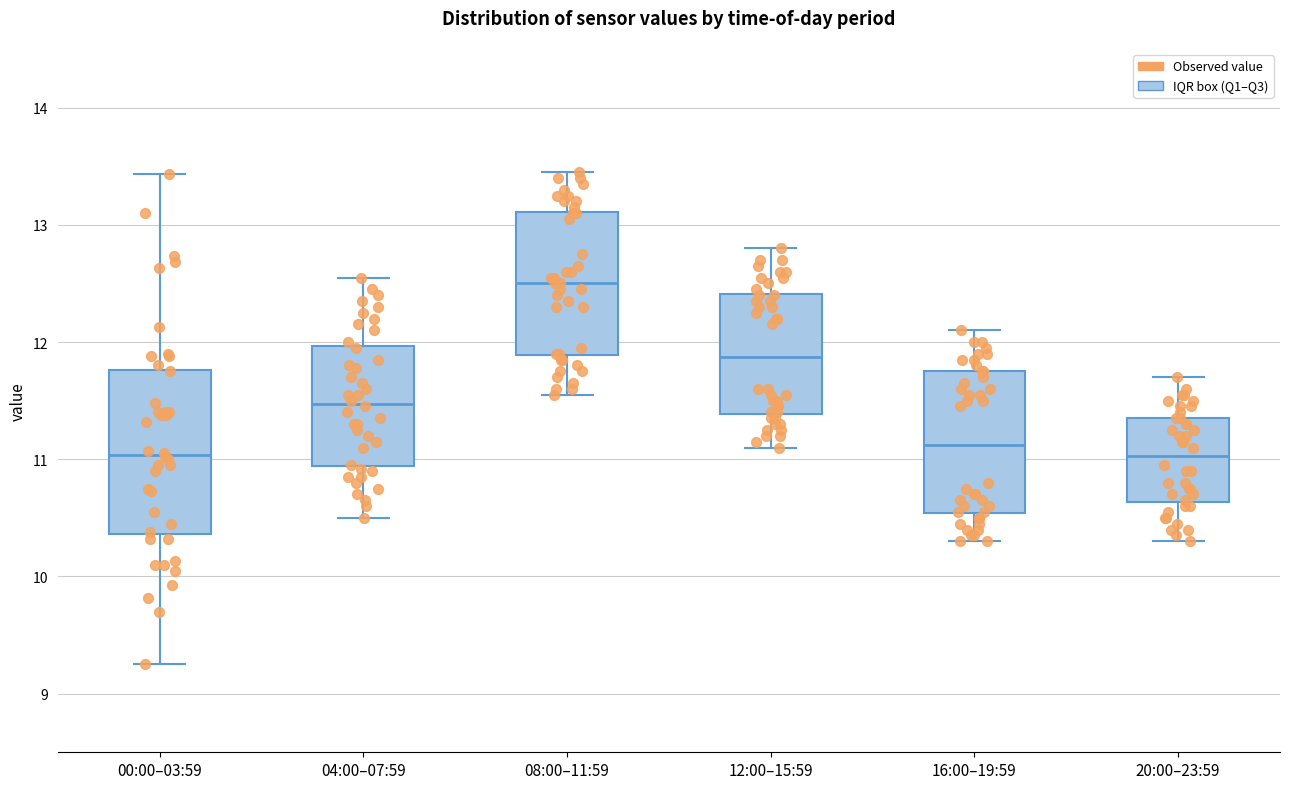

Reading left to right, read every box against the y-axis: the position of its median line, the range the box covers, and the ends of its whiskers. The values are not printed on the chart, so give them approximately, as read against the axis.

00:00–03:59: median 11.0, box 10.4 to 11.8, whiskers 9.3 to 13.4
04:00–07:59: median 11.5, box 10.9 to 12.0, whiskers 10.5 to 12.6
08:00–11:59: median 12.5, box 11.9 to 13.1, whiskers 11.6 to 13.5
12:00–15:59: median 11.9, box 11.4 to 12.4, whiskers 11.1 to 12.8
16:00–19:59: median 11.1, box 10.5 to 11.8, whiskers 10.3 to 12.1
20:00–23:59: median 11.0, box 10.6 to 11.4, whiskers 10.3 to 11.7